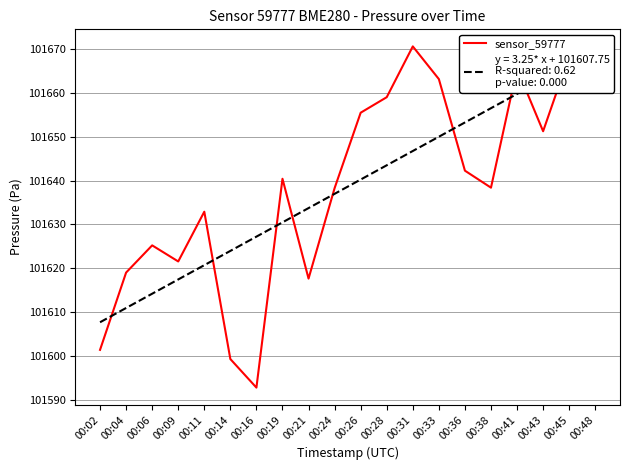

How many values are below 101640?

10